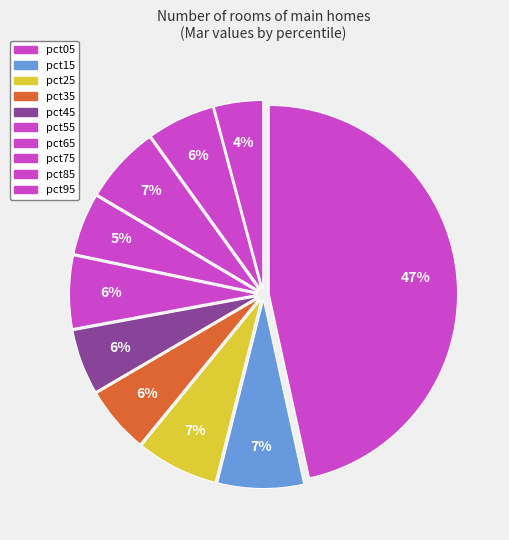

Does pct85 represent more than half of the total?

No